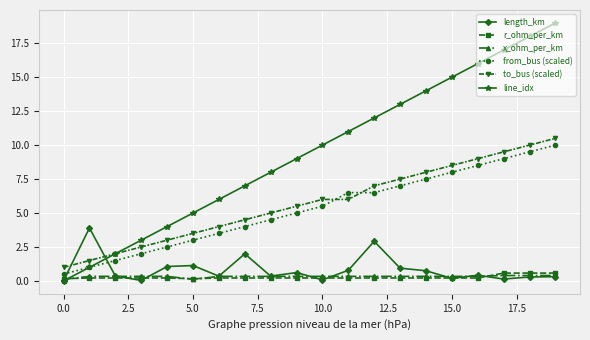

What is the maximum value shown in the chart?

19.0